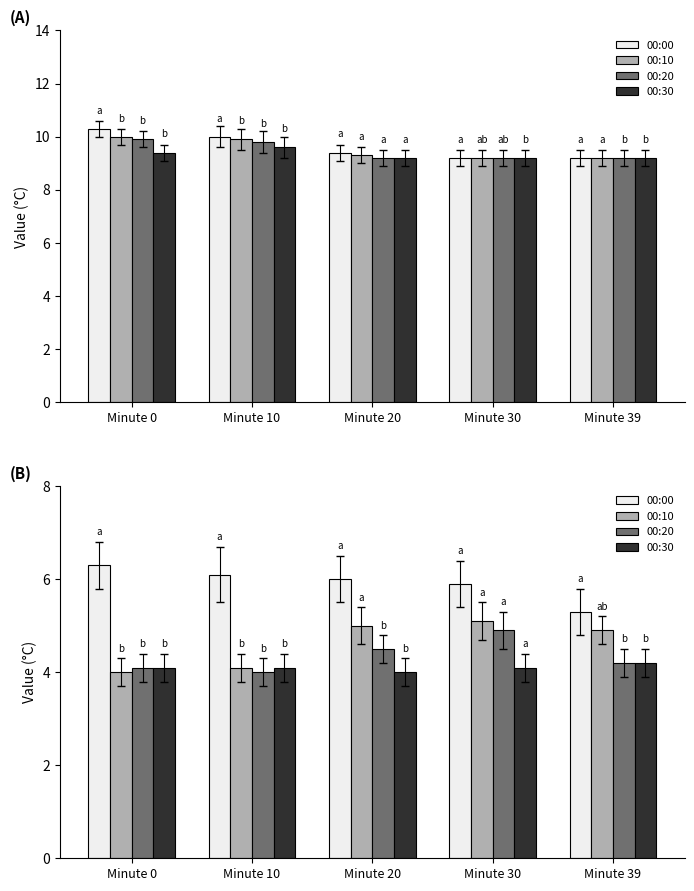

True or false: 00:00 has a value of 6.3 at Minute 0.

True